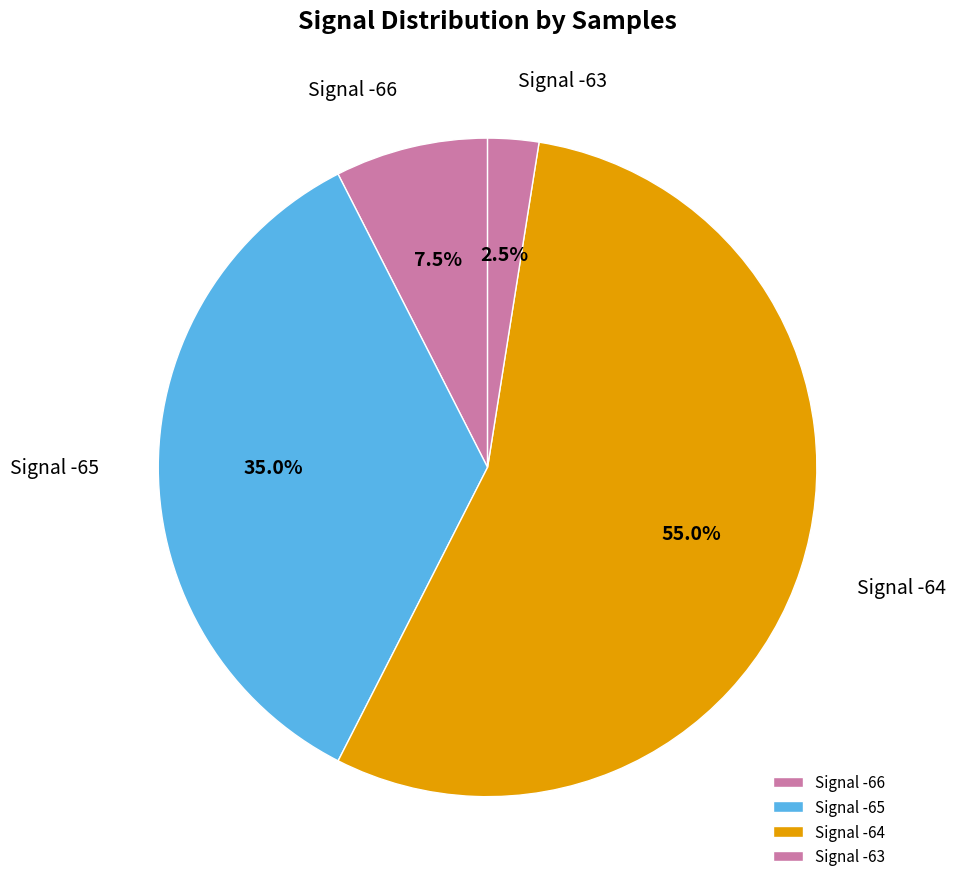

Which category has the smallest portion of the pie?

Signal -63